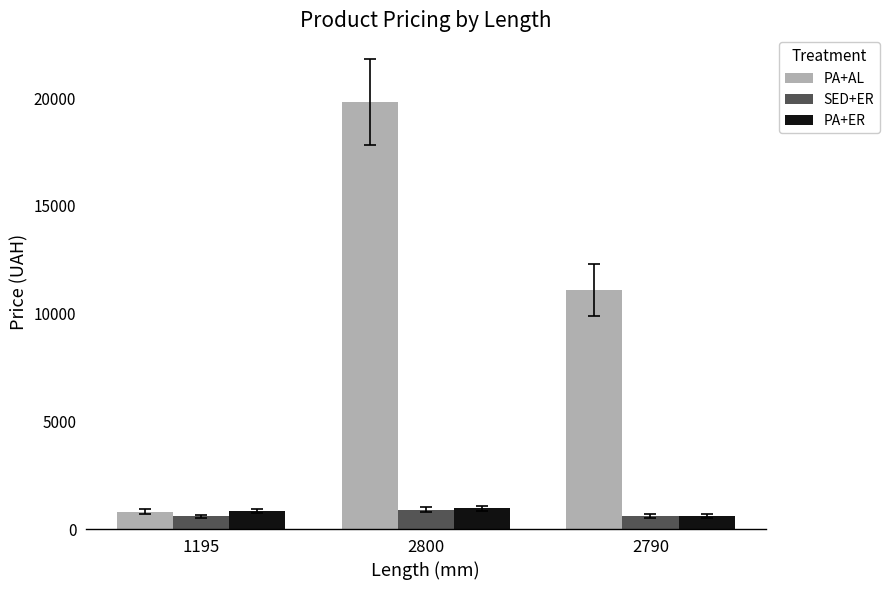

The value of PA+ER at 1195 is 842.8. True or false?

True